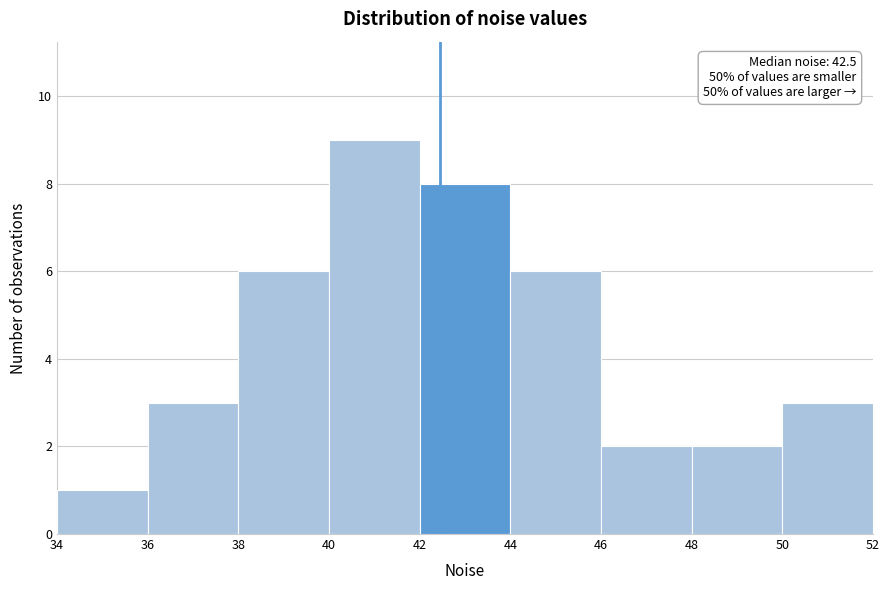

Over which range of the x-axis is the bar tallest?

40 to 42